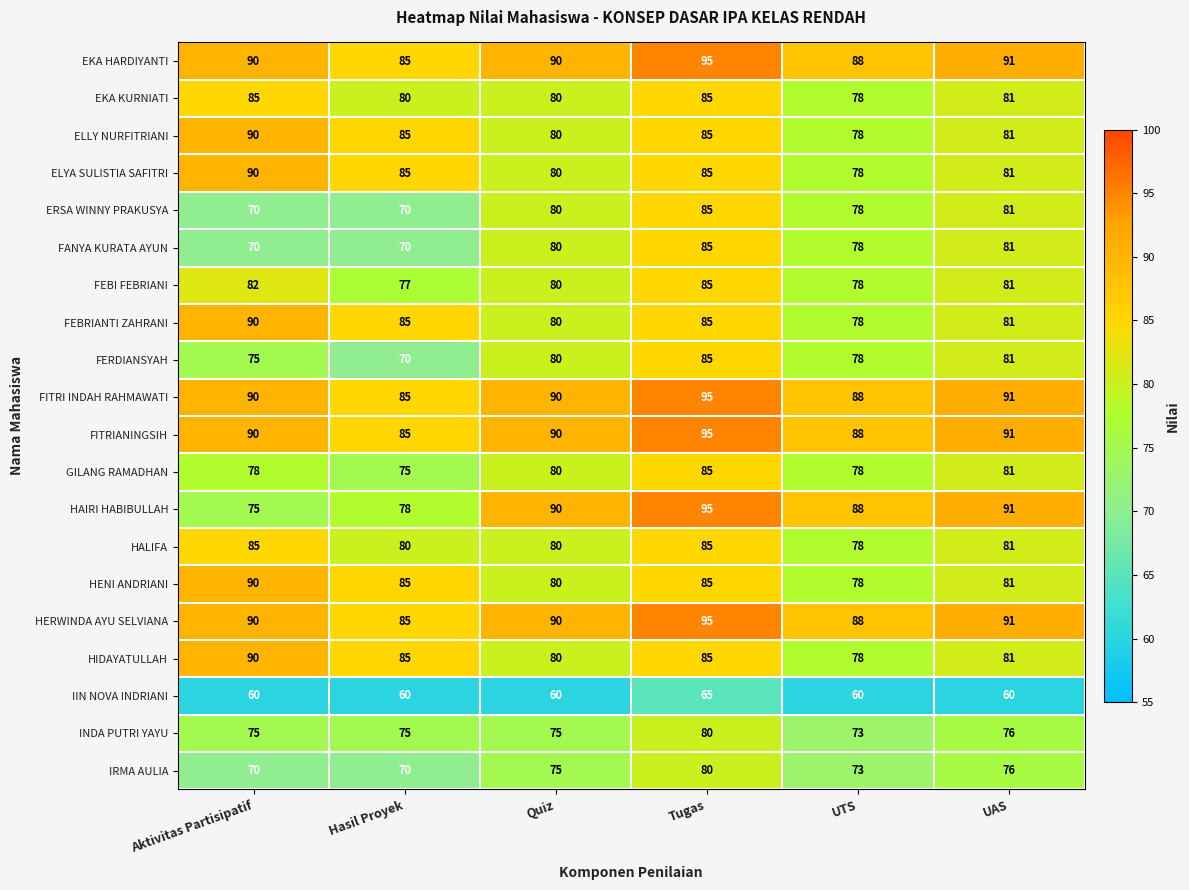

What is the spread (max minus min) of values at Tugas?

30